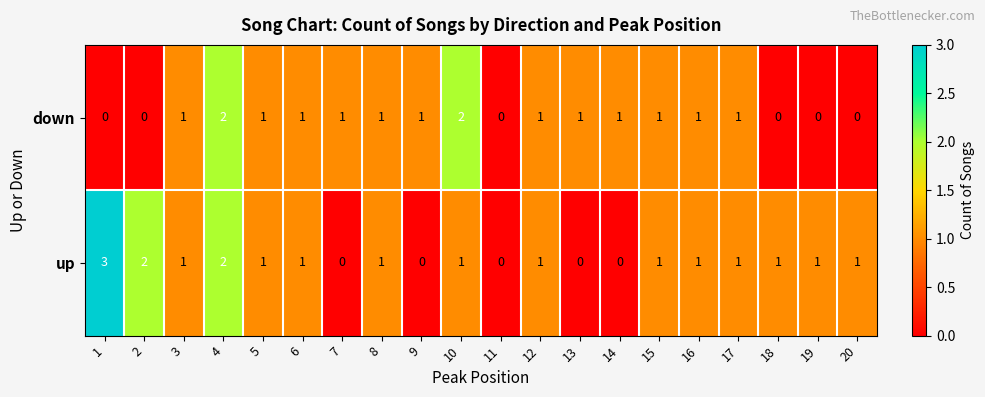

Which series has the largest total across all categories?

up